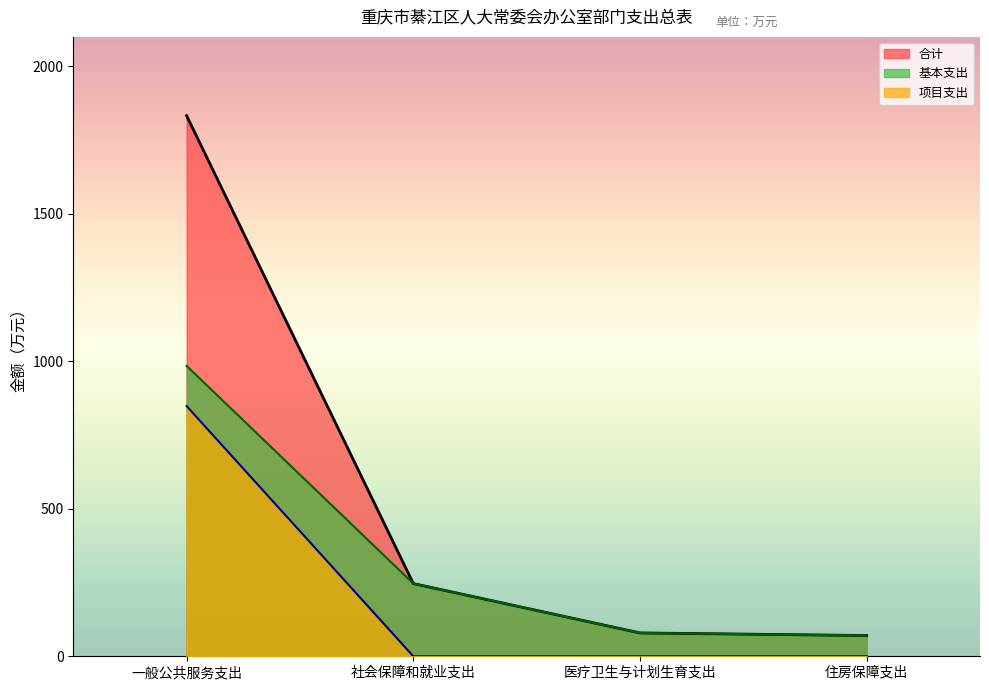

Which series has the widest spread of values?

合计